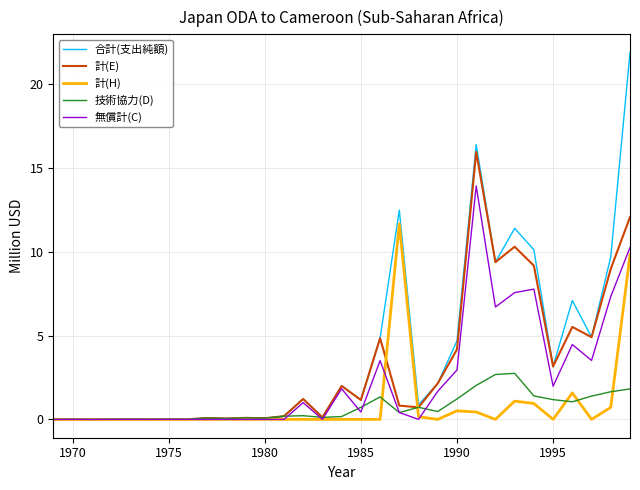

Which series has the largest range (max minus min)?

合計(支出純額)